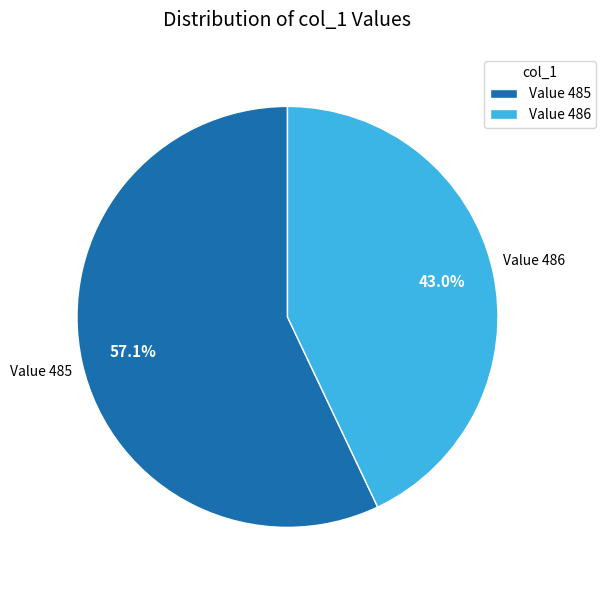

What is the largest slice in the pie chart?

Value 485